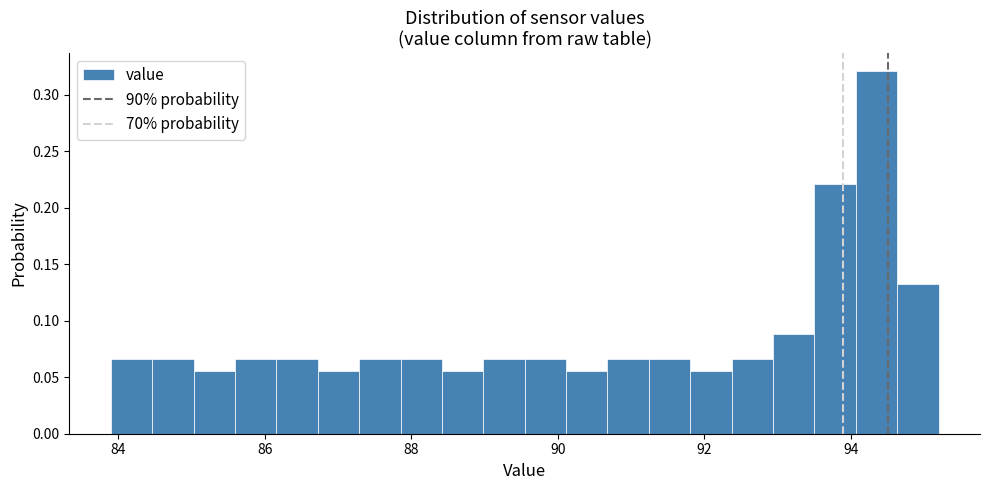

Read against the x-axis, roughly where is the centre of the tallest bar?

94.4